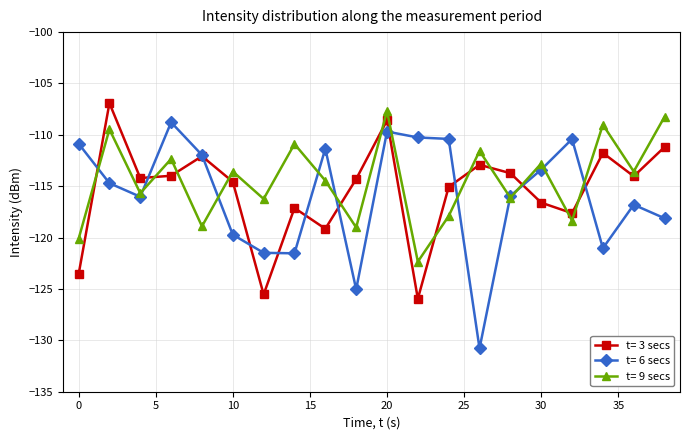

How many interior local peaks does the t= 3 secs series have?

6